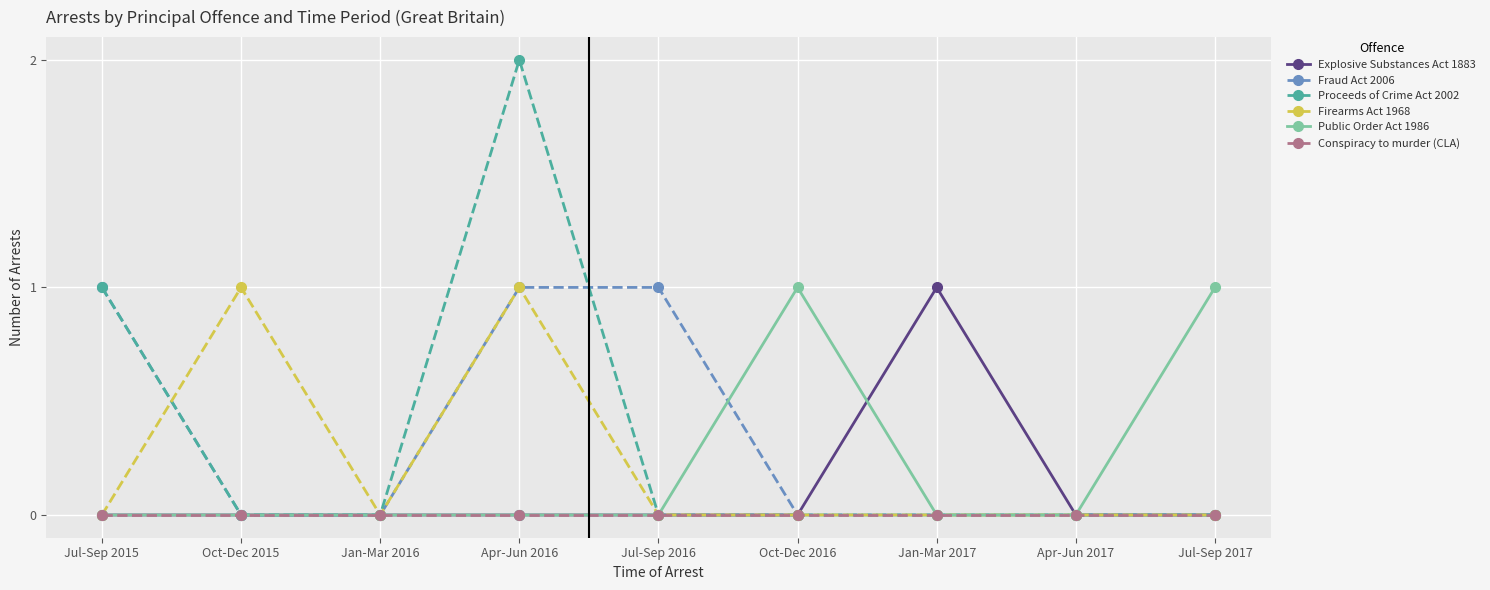

True or false: Proceeds of Crime Act 2002 has more than 0 interior local peaks.

True